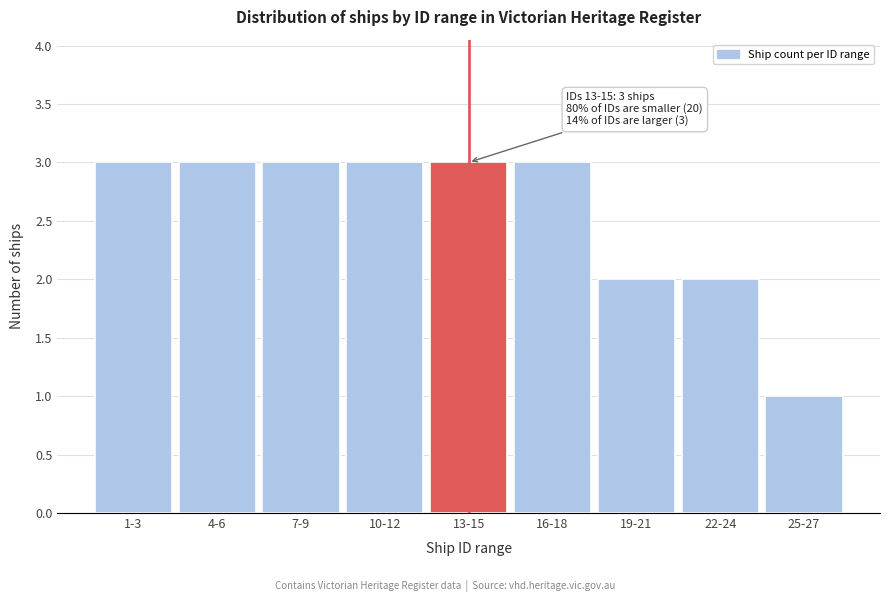

Reading right to left, transcribe all the data shown in this chart.

25-27=1	22-24=2	19-21=2	16-18=3	13-15=3	10-12=3	7-9=3	4-6=3	1-3=3